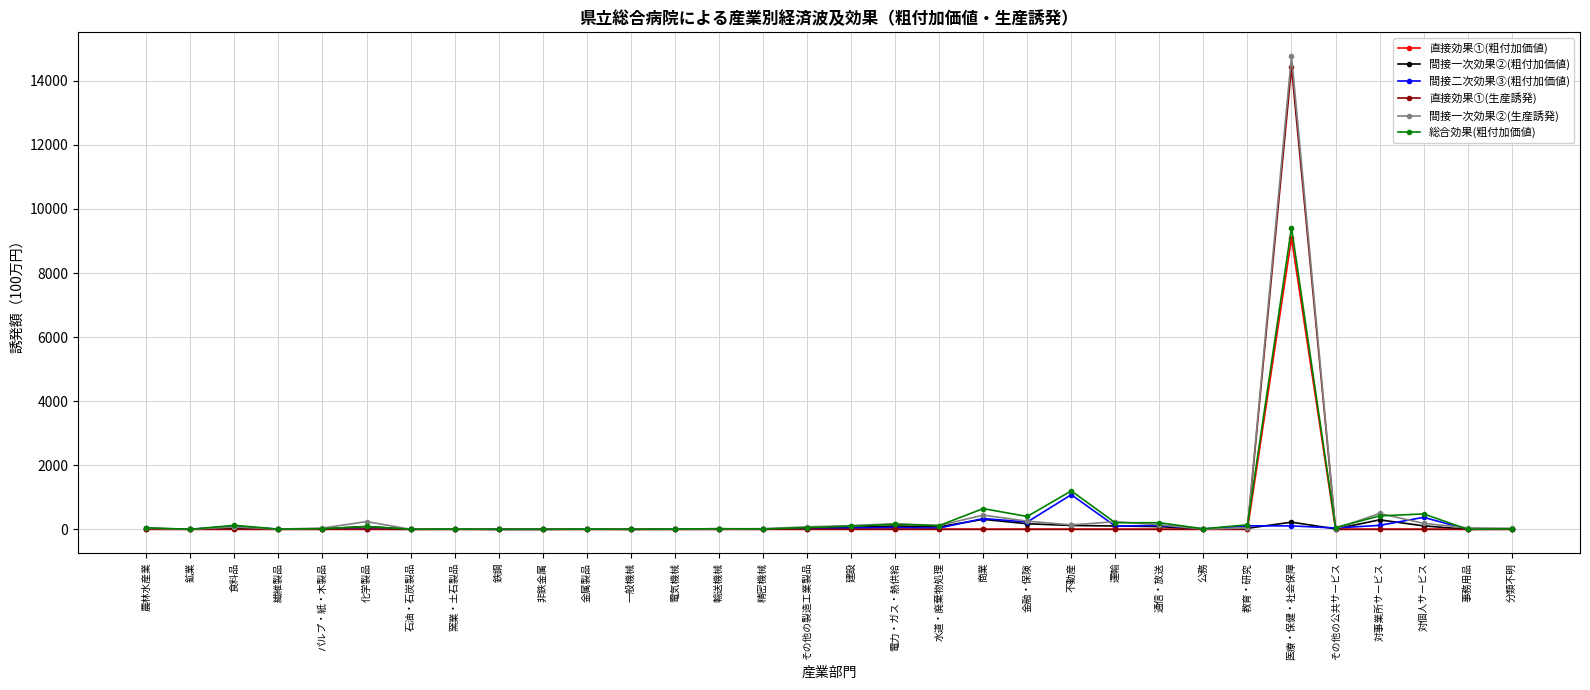

True or false: 間接二次効果③(粗付加価値) and 直接効果①(生産誘発) cross at least once.

True